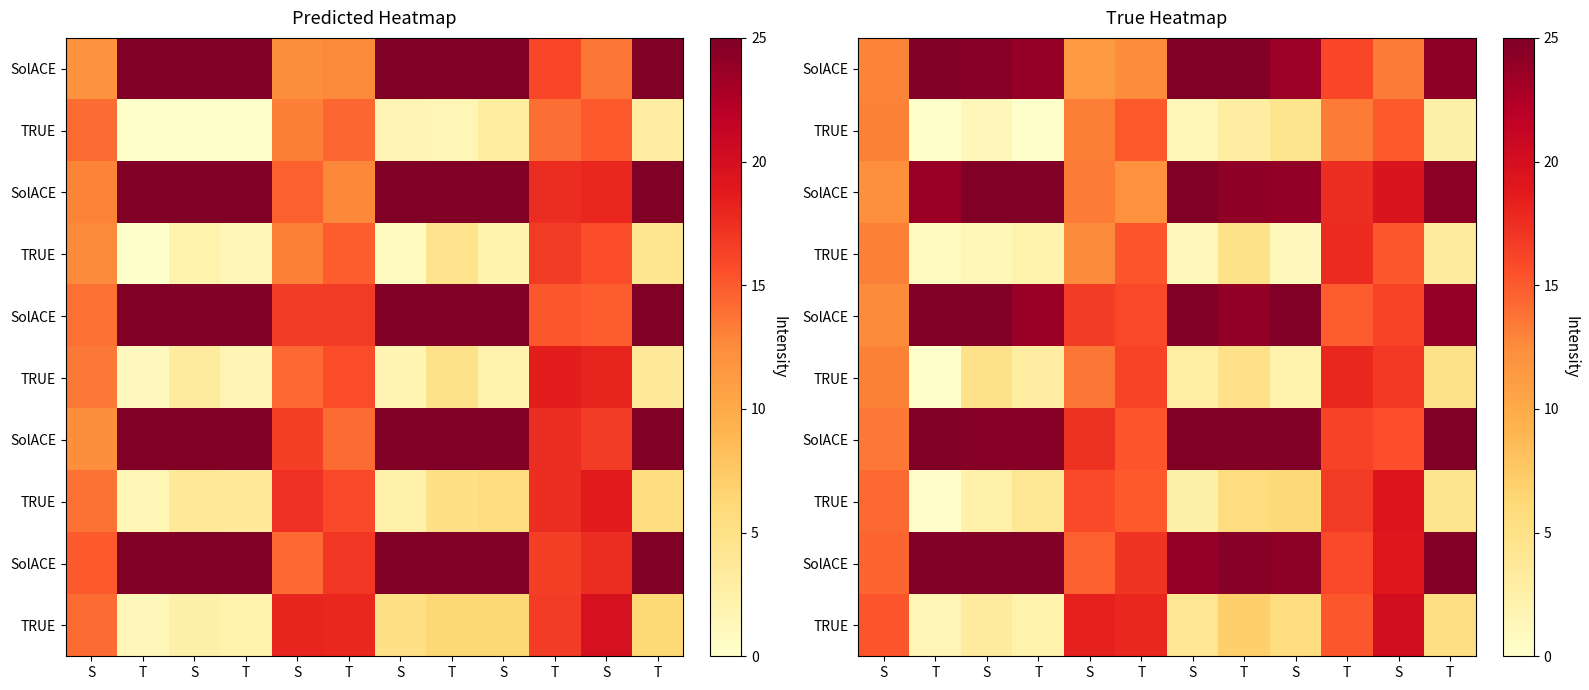

Which has a higher value, S or S?

S